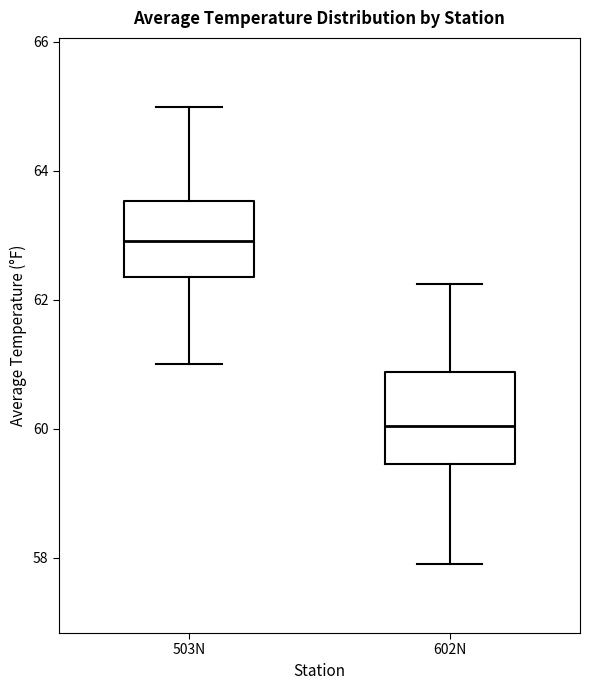

Reading left to right, read every box against the y-axis: the position of its median line, the range the box covers, and the ends of its whiskers. The values are not printed on the chart, so give them approximately, as read against the axis.

503N: median 63.0, box 62.4 to 63.6, whiskers 61.0 to 65.0
602N: median 60.0, box 59.4 to 60.8, whiskers 57.8 to 62.2